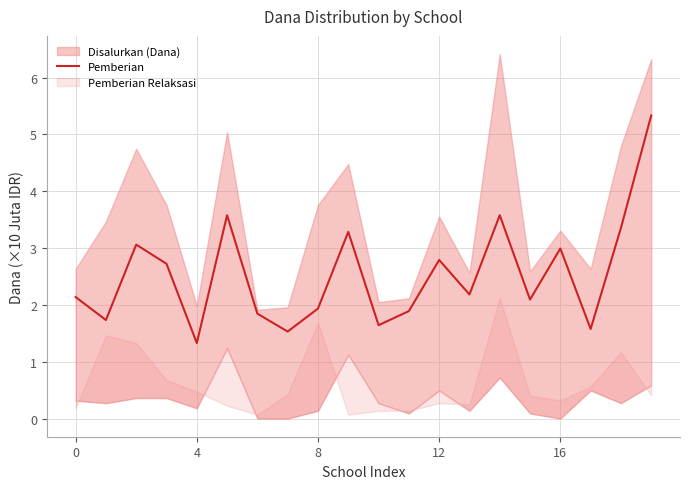

What is the highest value of the Pemberian series?

5.3